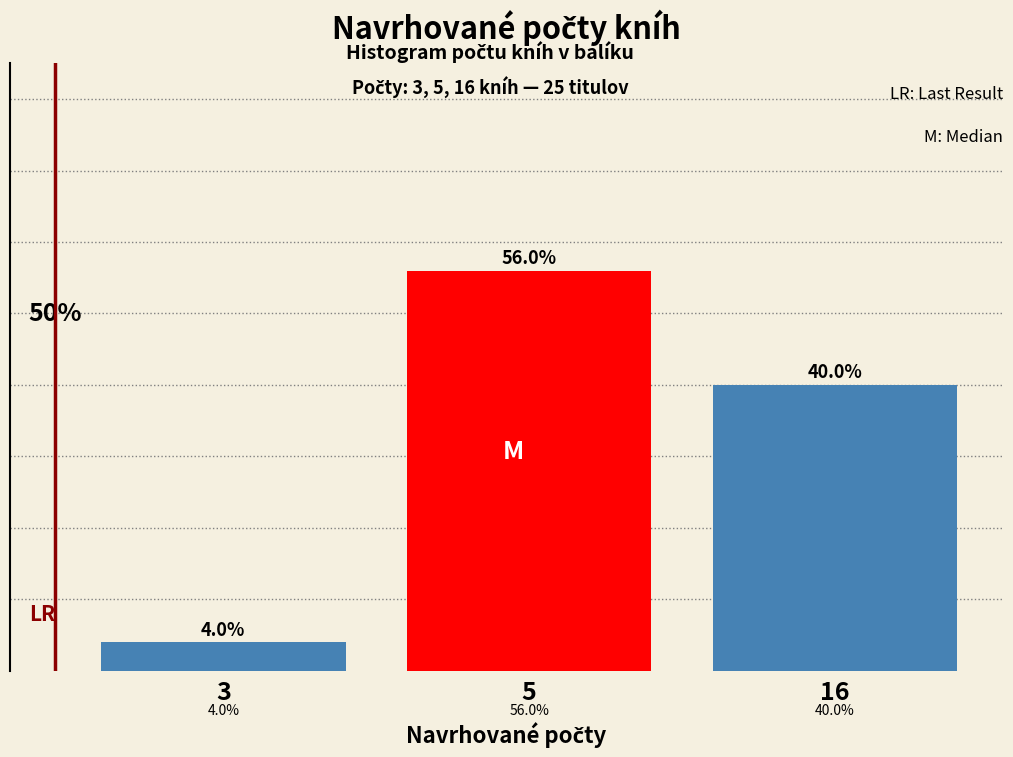

List the labels in order of value, smallest first.

3, 16, 5